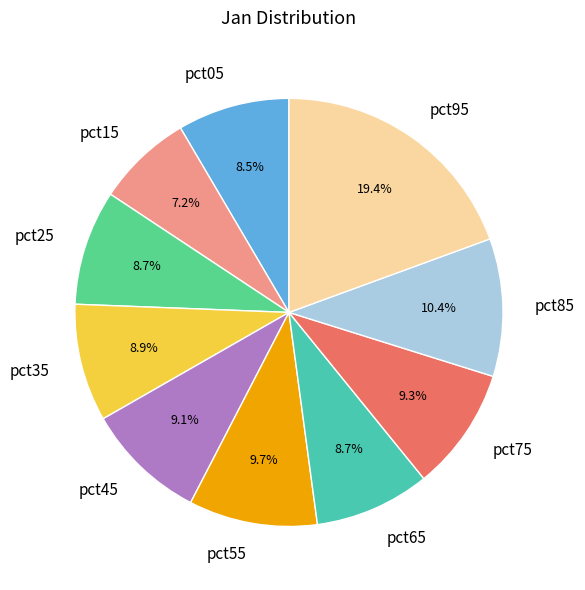

The pct45 slice represents 15% of the pie. True or false?

False